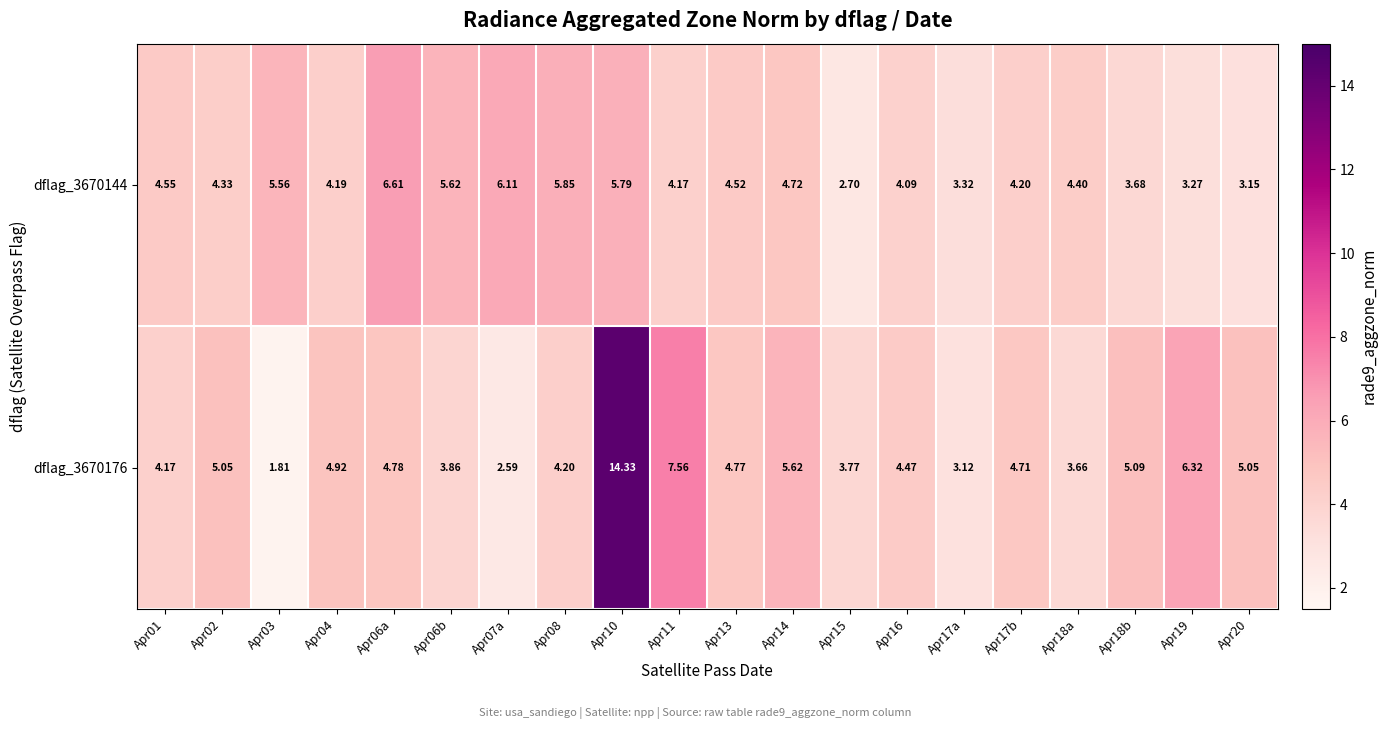

Is the value of dflag_3670176 at Apr08 greater than the value of dflag_3670144 at Apr03?

No